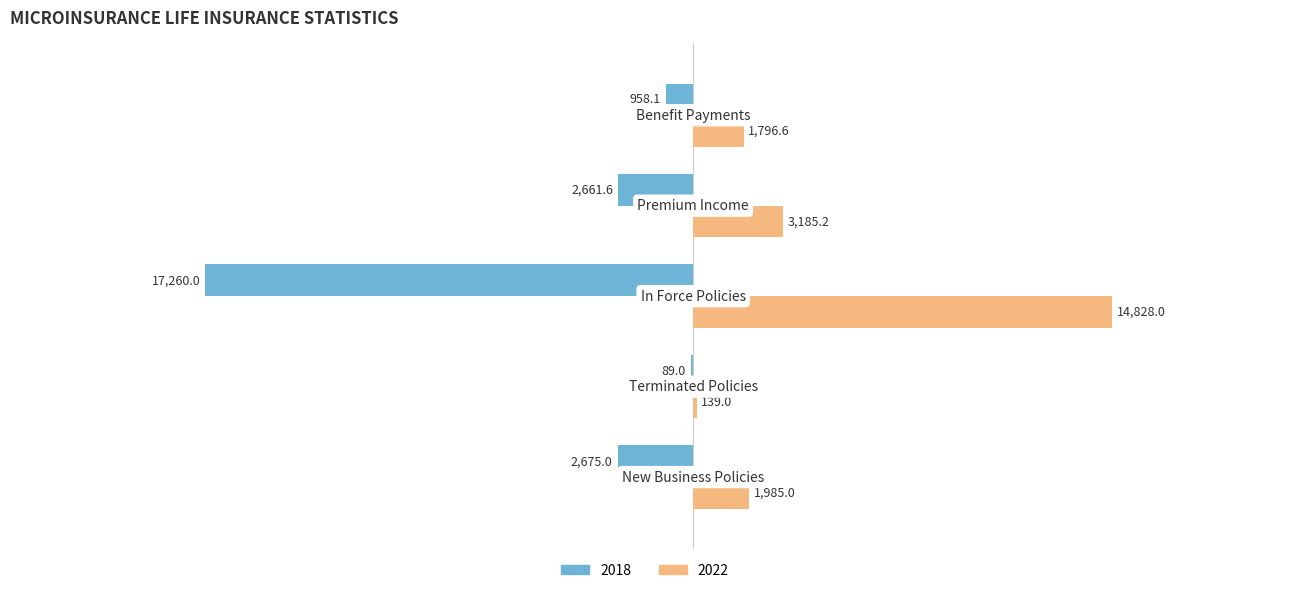

Which series has the largest total across all categories?

2022